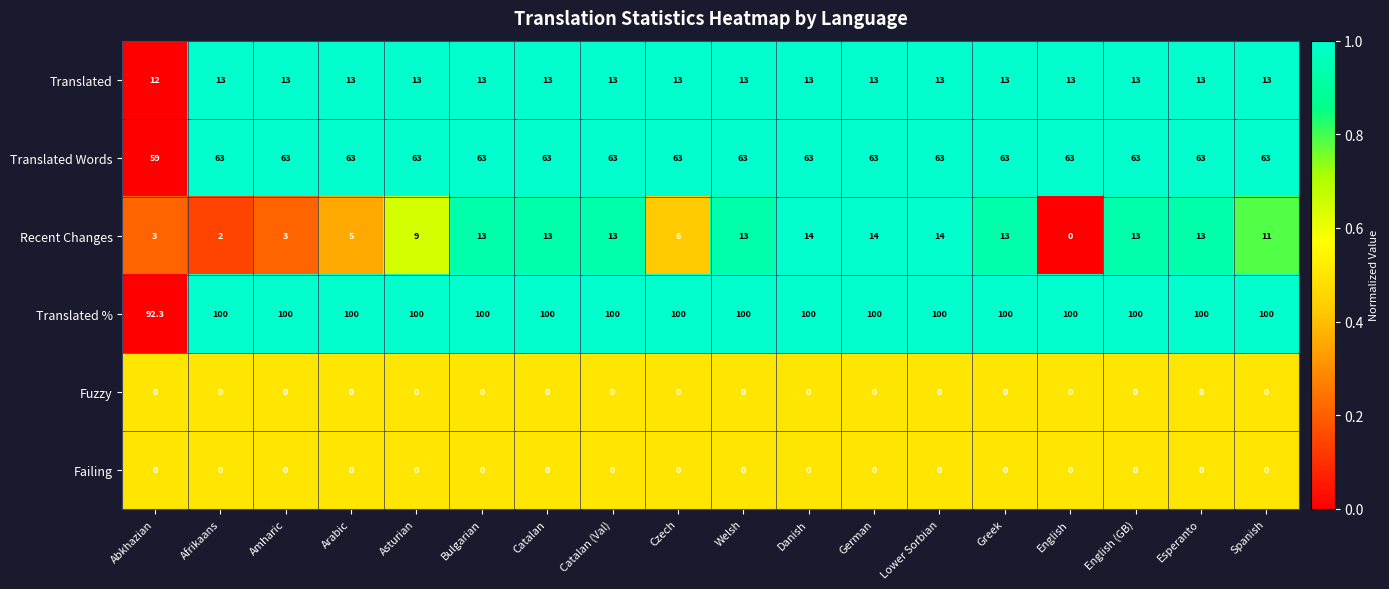

What is the total value across all series at Abkhazian?

166.3